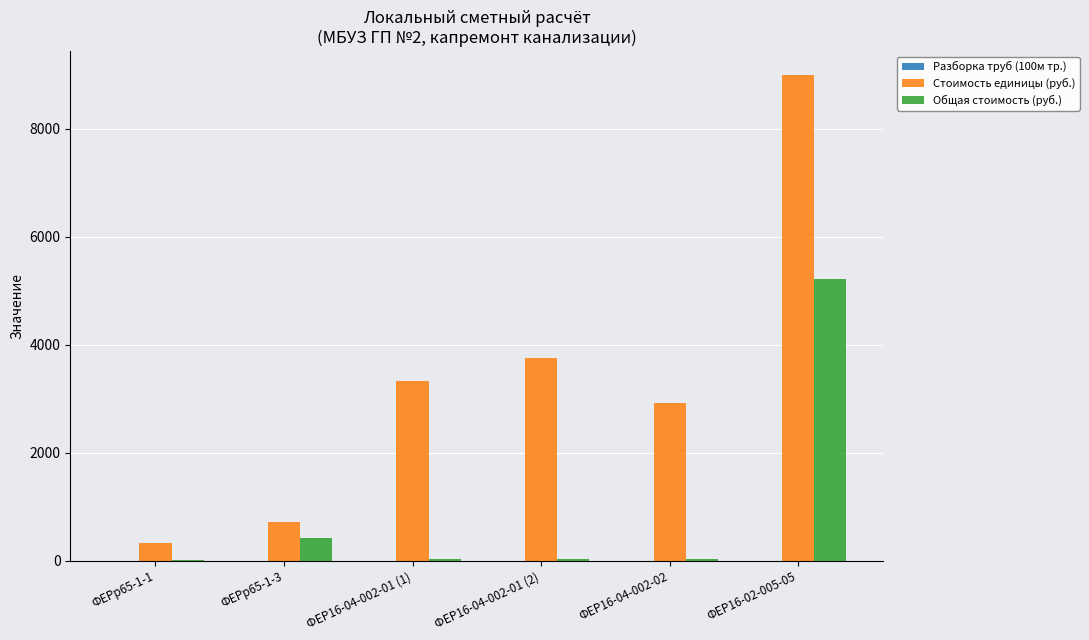

Is the value of Общая стоимость (руб.) at ФЕР16-04-002-01 (1) greater than the value of Стоимость единицы (руб.) at ФЕР16-04-002-01 (2)?

No